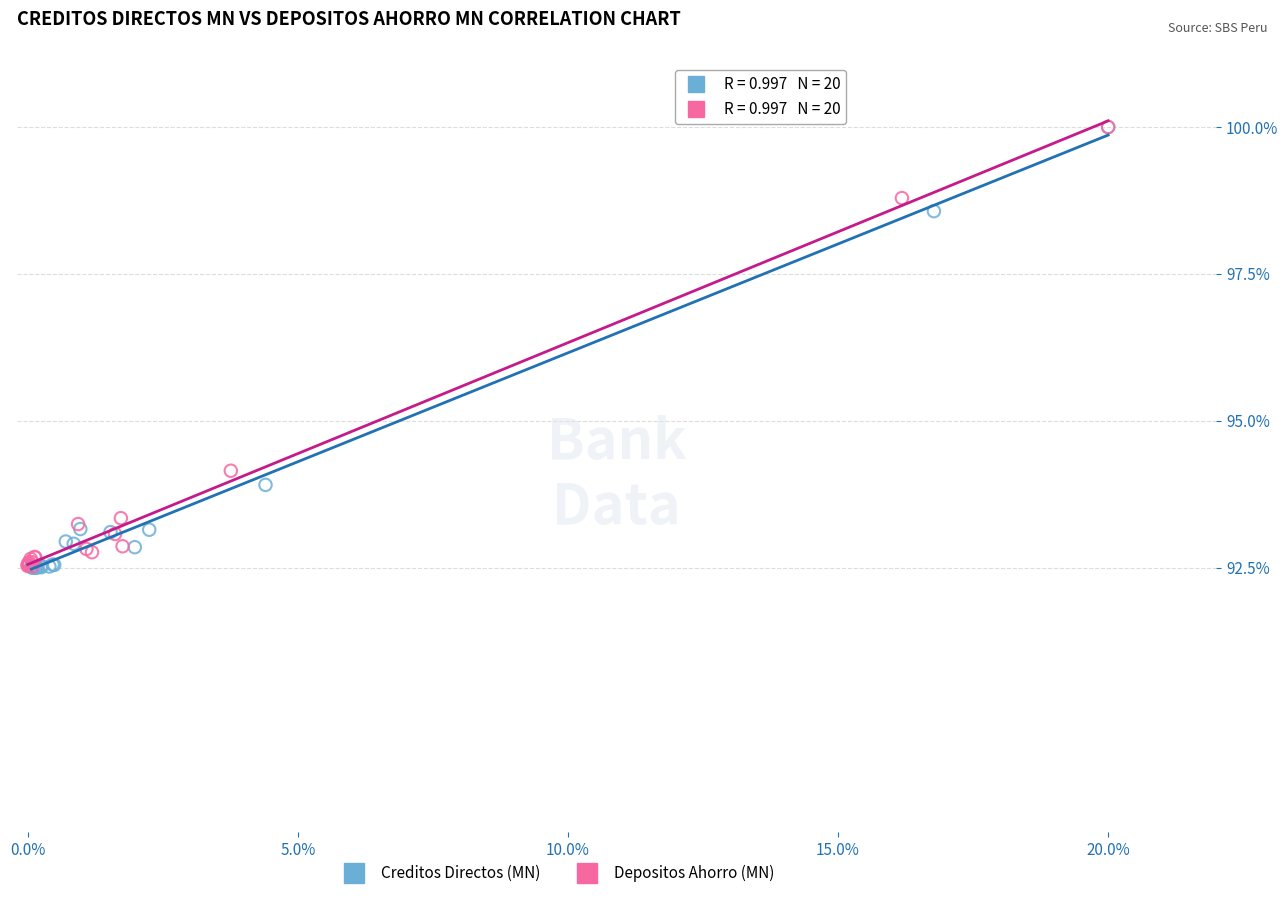

What are all the series names shown in the legend?

Creditos Directos (MN), Depositos Ahorro (MN)